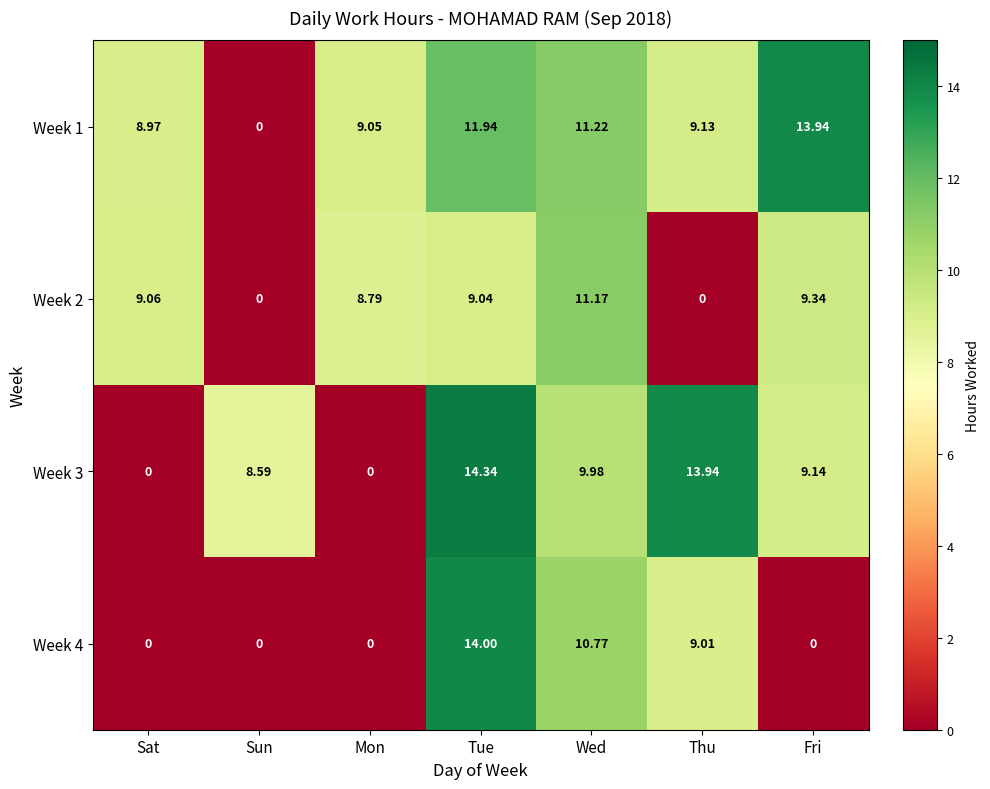

What is the total value across all series at Mon?

17.8